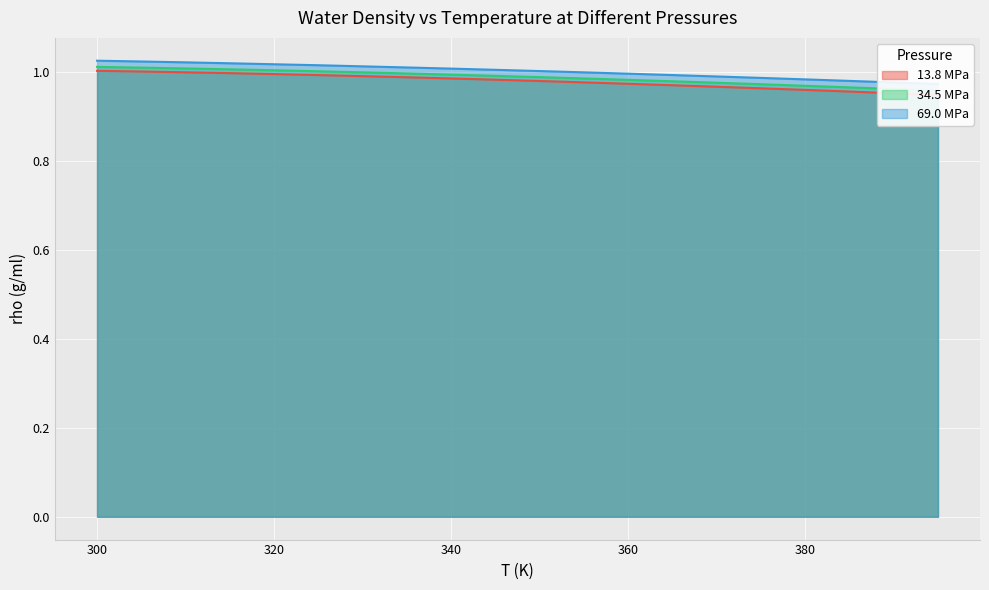

What is the difference between the maximum and minimum values in the 13.8 MPa series?

0.1